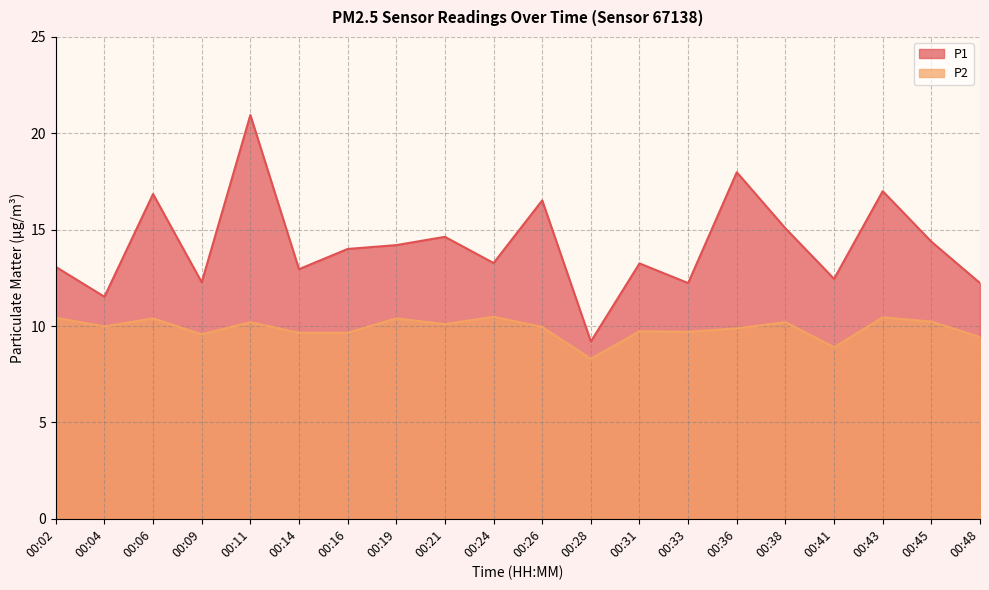

True or false: P2 and P1 intersect in this chart.

False